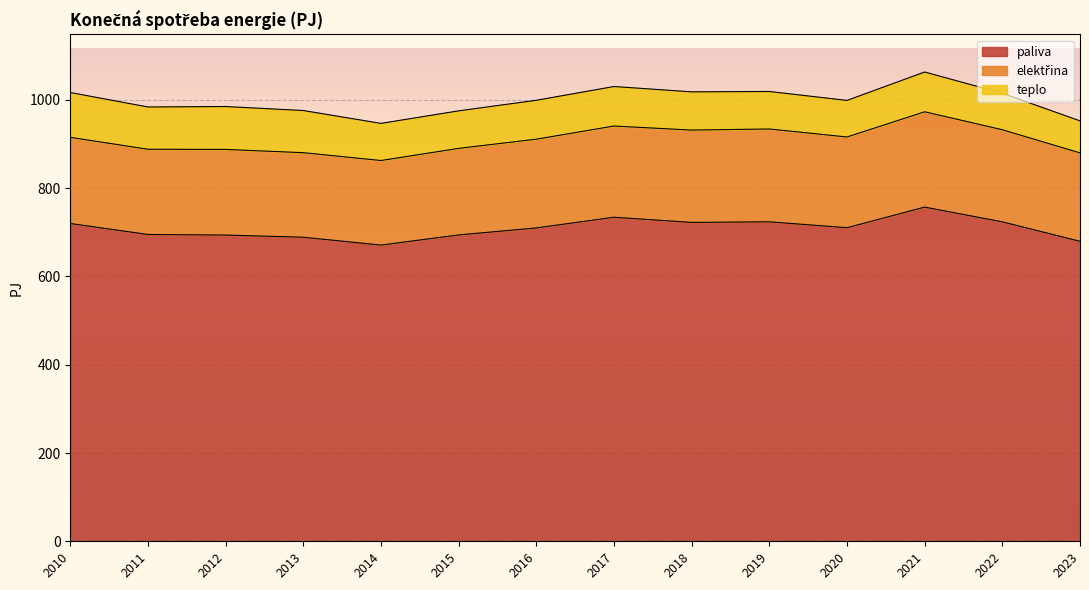

True or false: elektřina and teplo cross at least once.

False